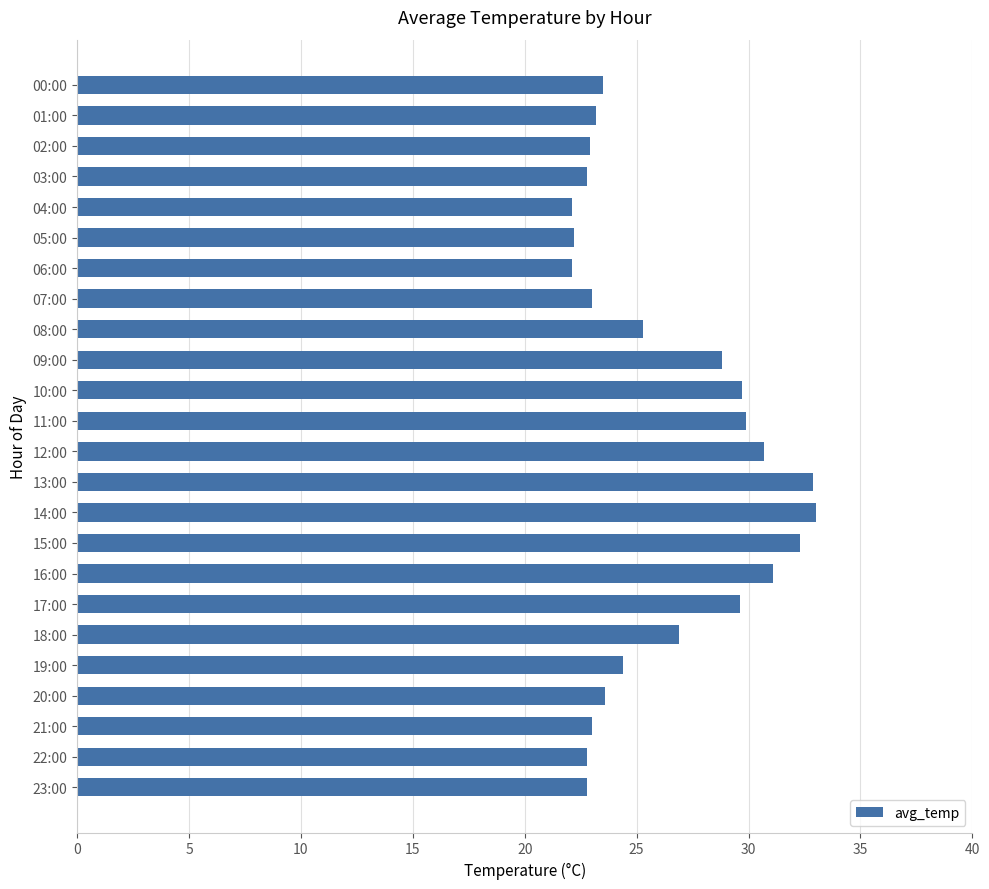

The value at 16:00 is 31.1. True or false?

True